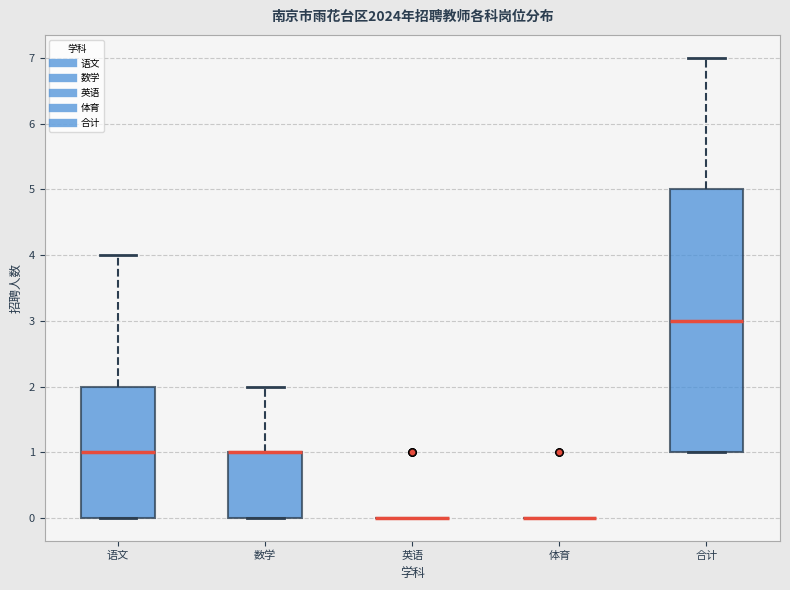

Where does the median line of the box for 语文 sit on the y-axis? The values are not printed on the chart, so give them approximately, as read against the axis.

1